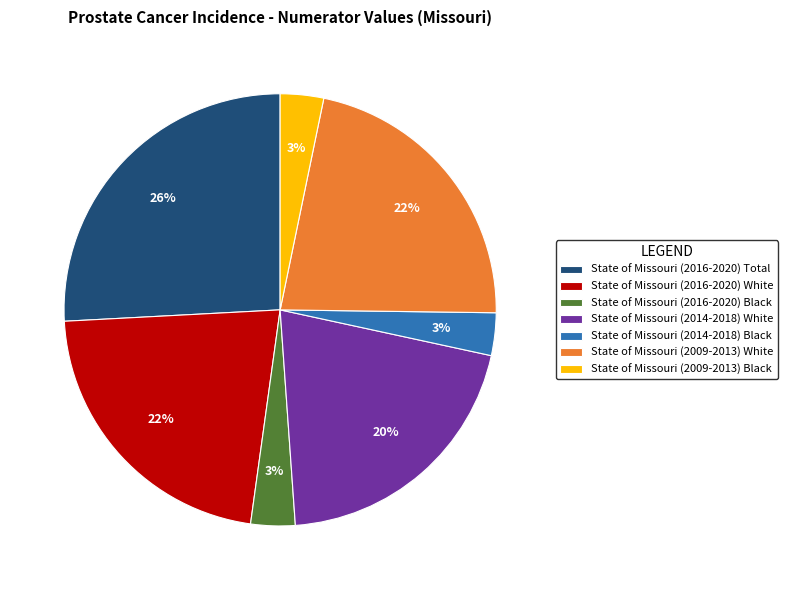

Is it true that State of Missouri (2016-2020) Total is 26% of the pie?

True